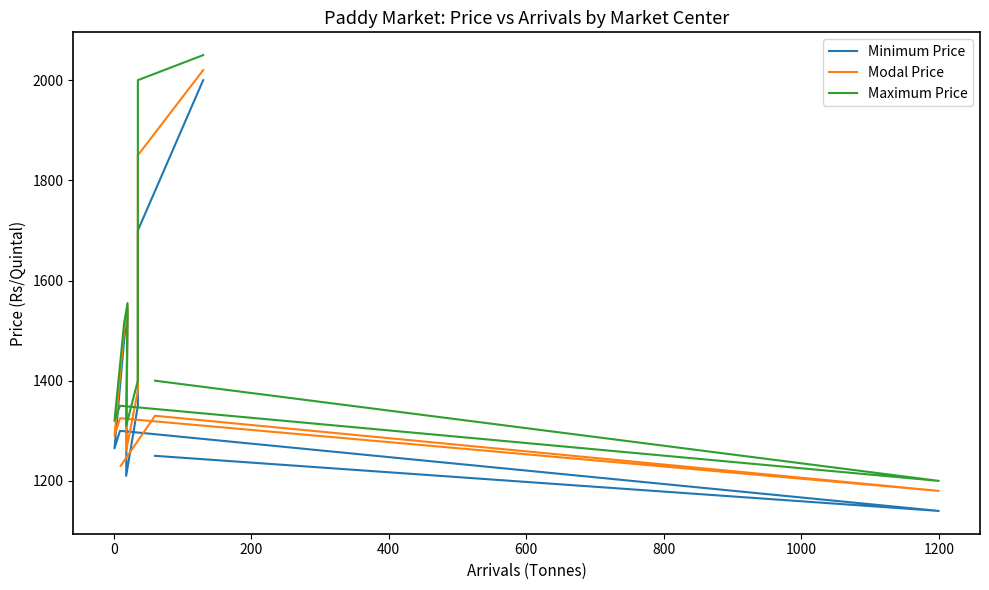

What is the change in value from 5 to 10?

-5